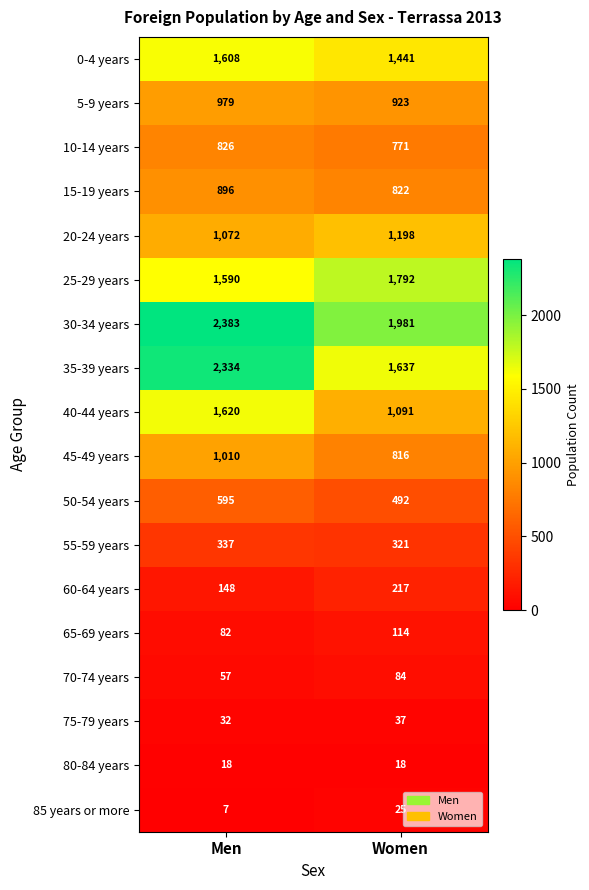

What is the maximum value shown in the chart?

2383